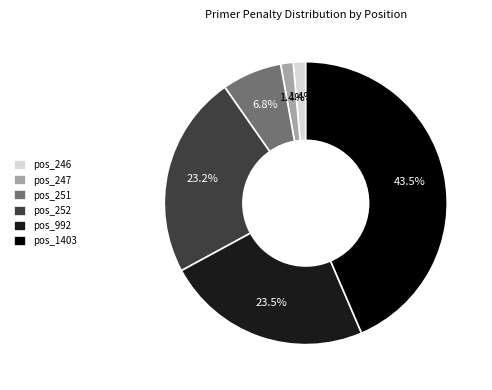

What percentage is the pos_252 slice, to the nearest percent?

23%